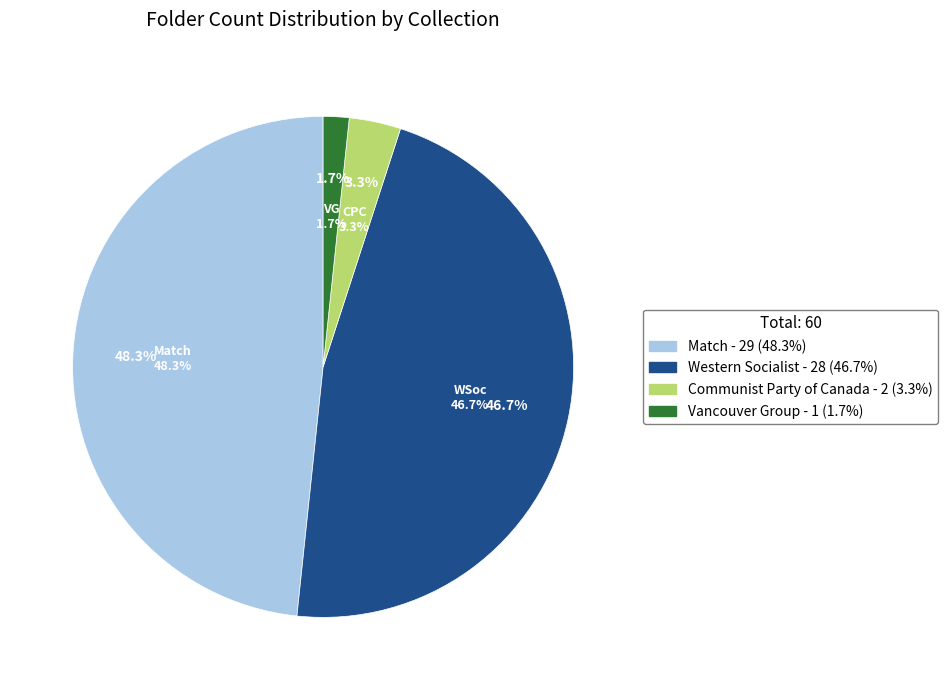

Is the sum of Vancouver Group and Western Socialist greater than half?

No